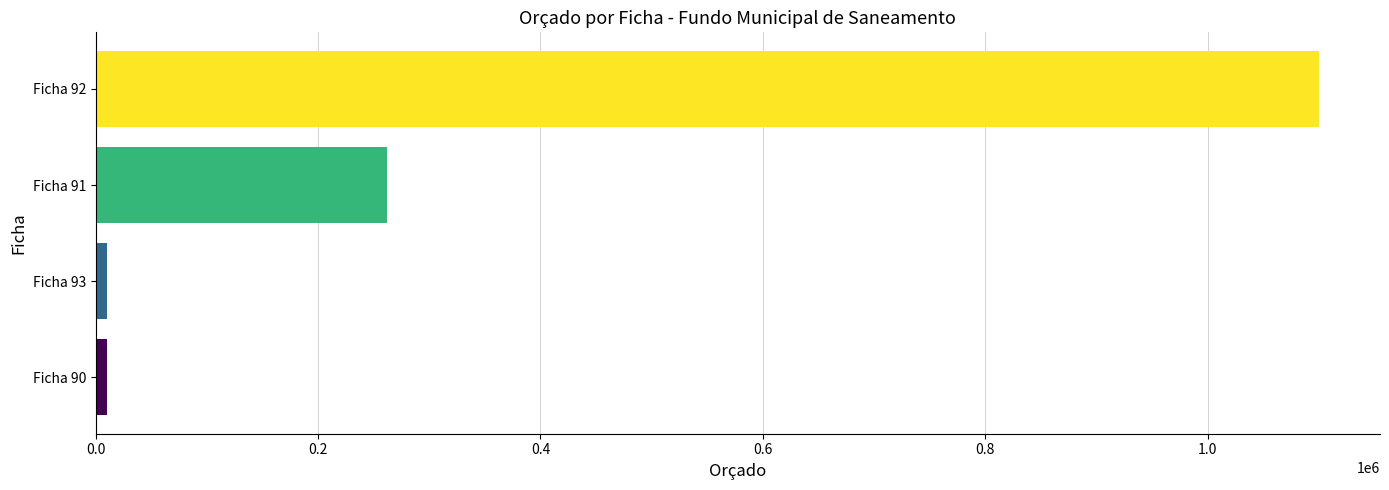

Count the number of data series in this chart.

1